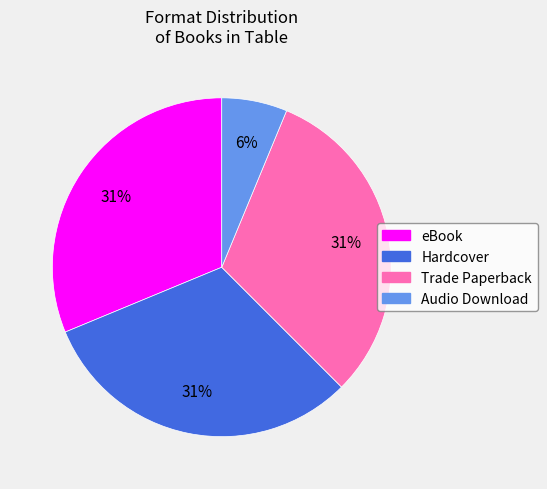

Is it true that Audio Download is 1% of the pie?

False